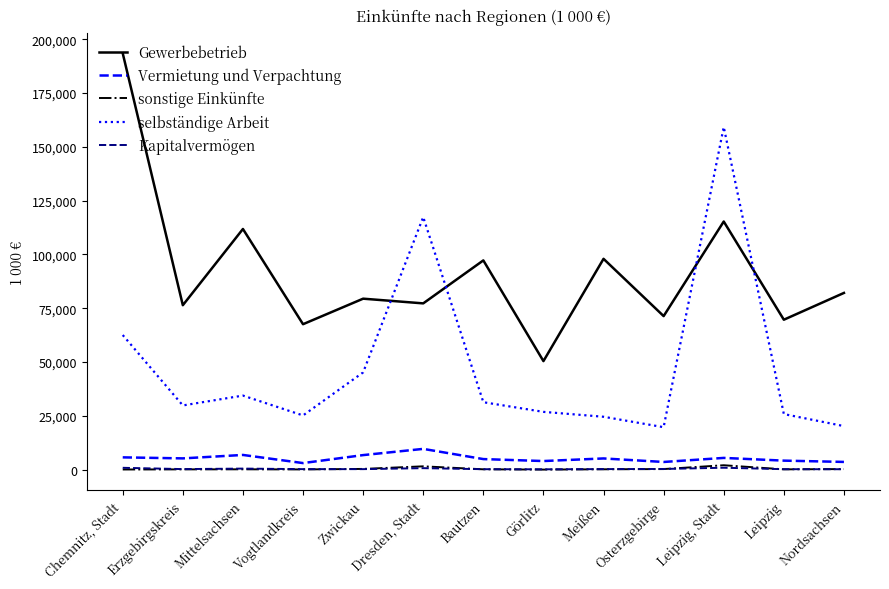

The Gewerbebetrieb series shows 112813 at Vogtlandkreis. True or false?

False